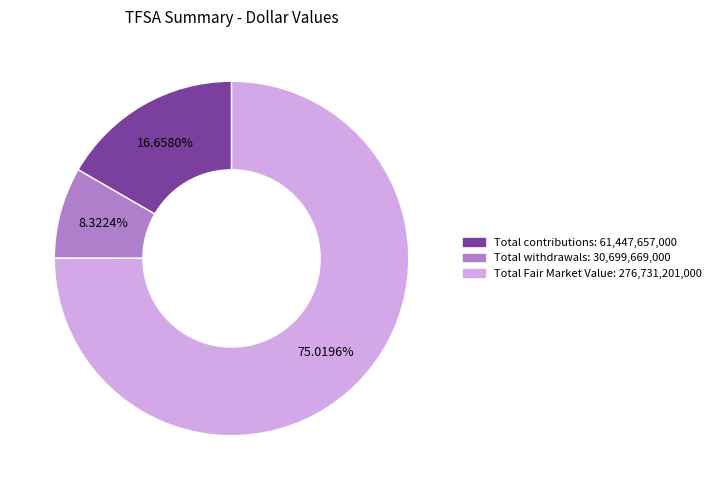

How many segments does this pie chart have?

3